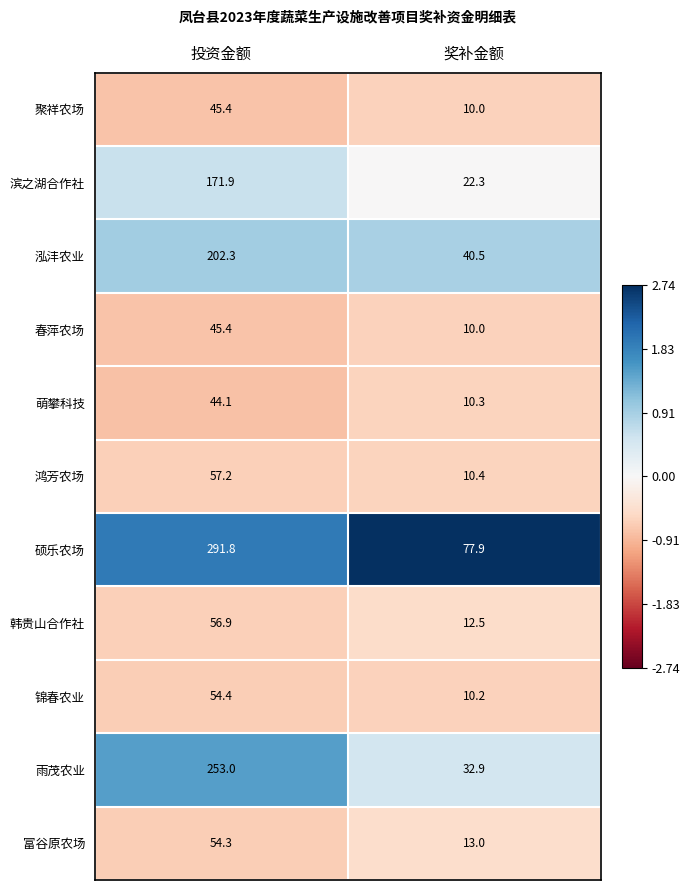

List the labels in order of 硕乐农场 value, smallest first.

奖补金额, 投资金额